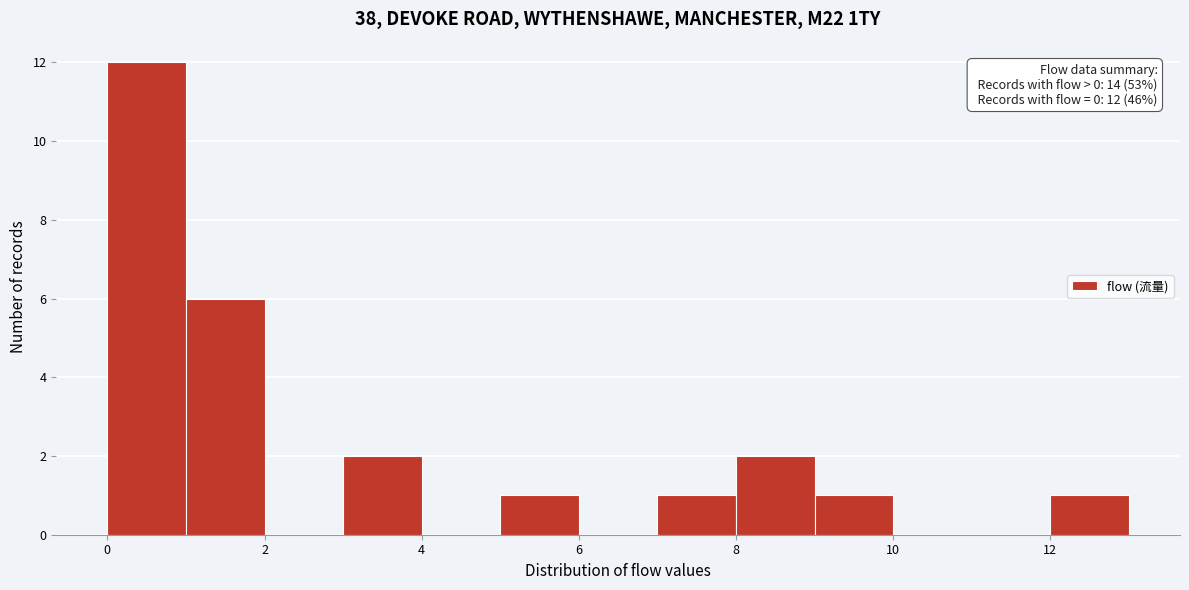

Which range on the x-axis has the tallest bar?

0 to 1